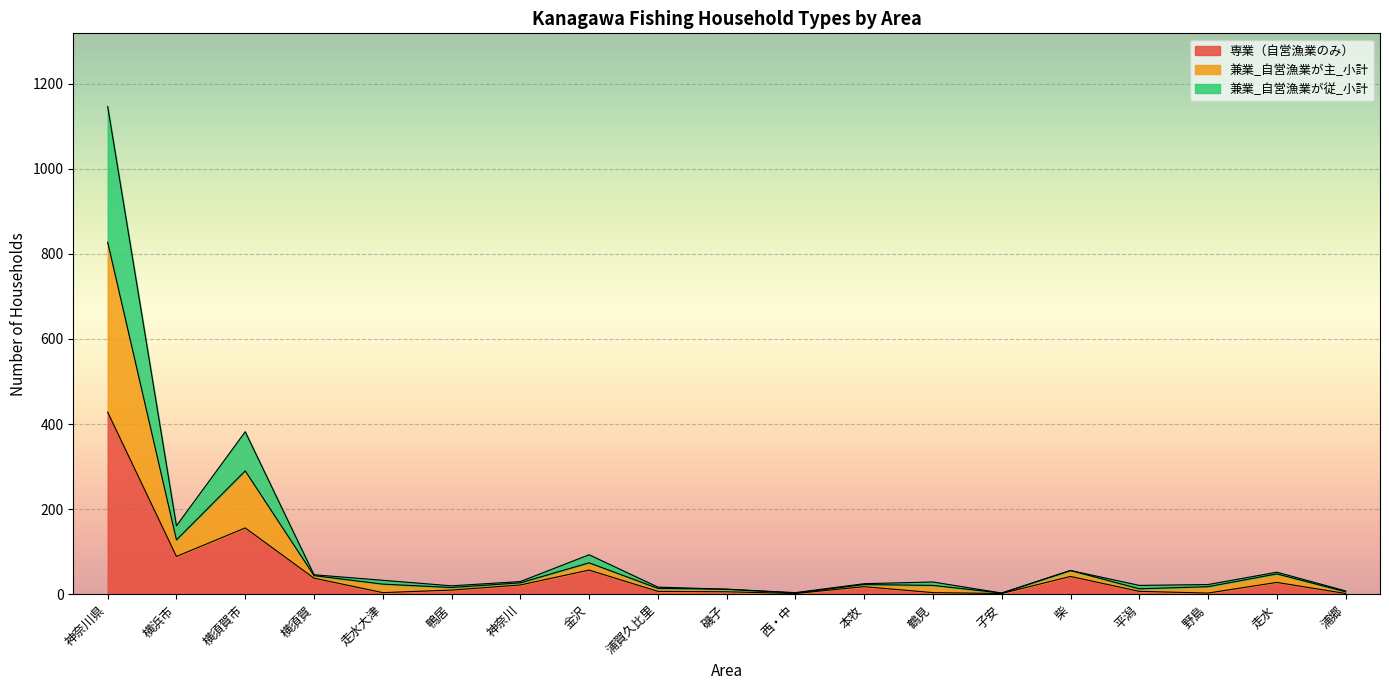

Read the 兼業_自営漁業が従_小計 value at 磯子, to the nearest 10.

10